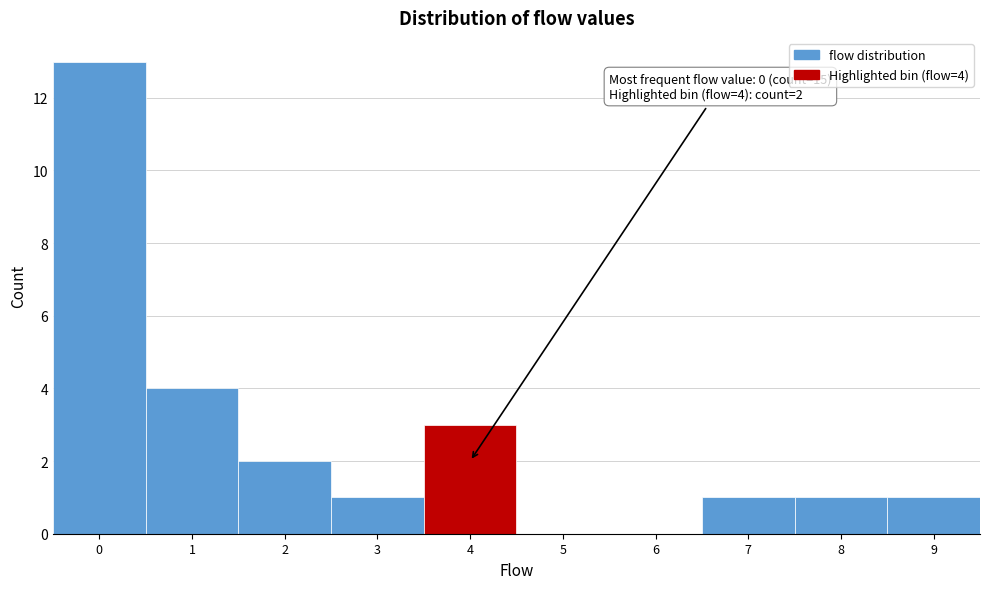

Which range on the x-axis has the tallest bar?

-0.5 to 0.5